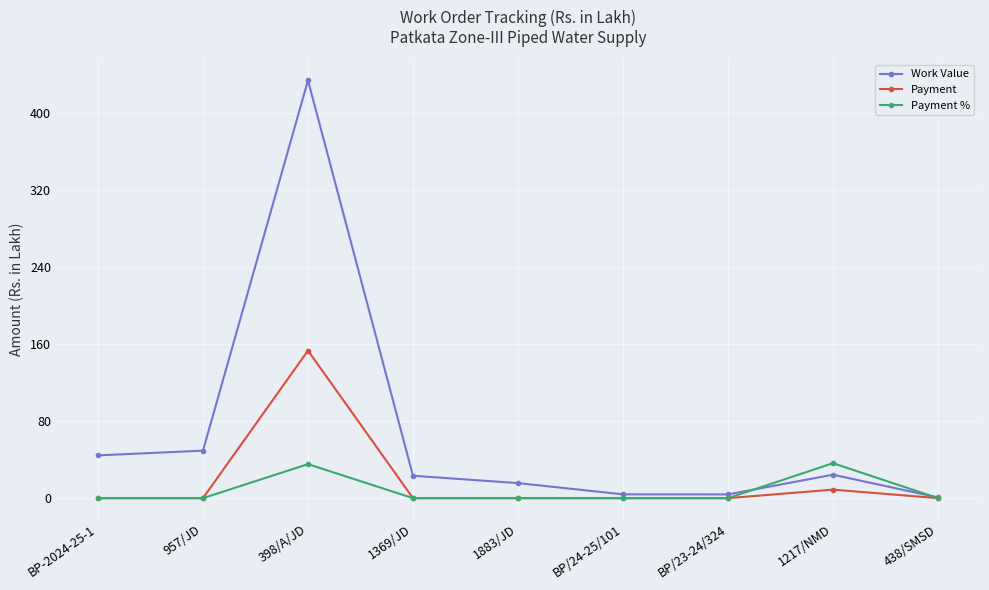

At which category is the sum across all series the highest?

398/A/JD